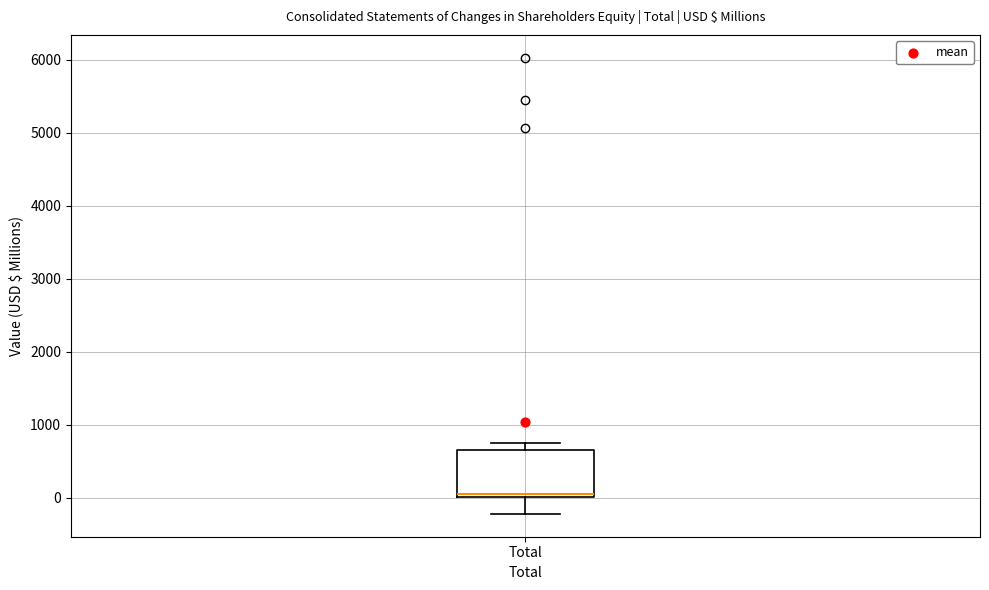

Where does the lower whisker of the box for Total end on the y-axis? The values are not printed on the chart, so give them approximately, as read against the axis.

-200